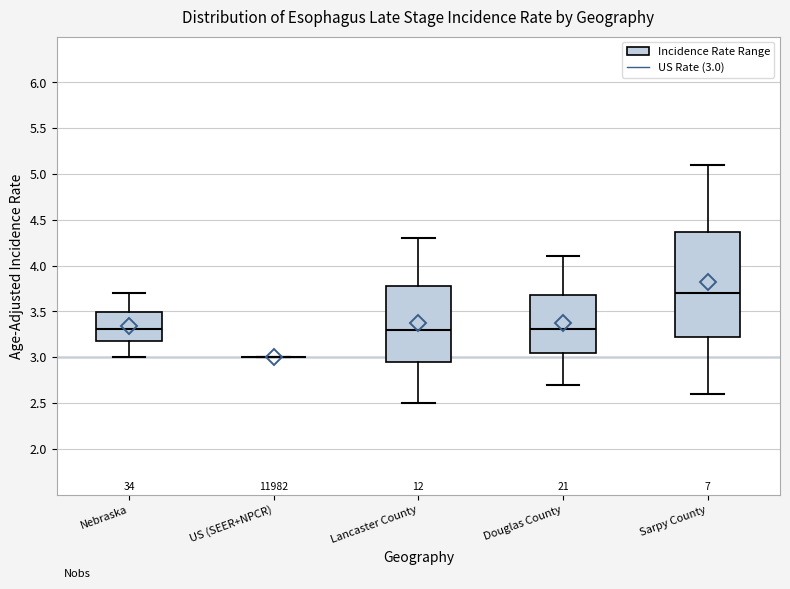

Which box is the tallest, from its lower edge to its upper edge?

Sarpy County